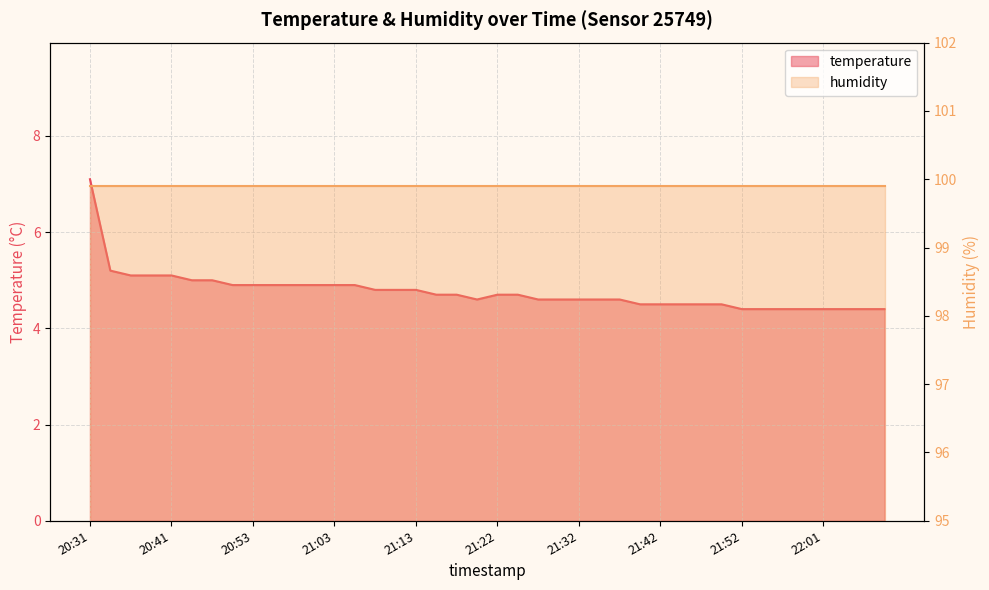

The value at 20:41 is 3.3. True or false?

False